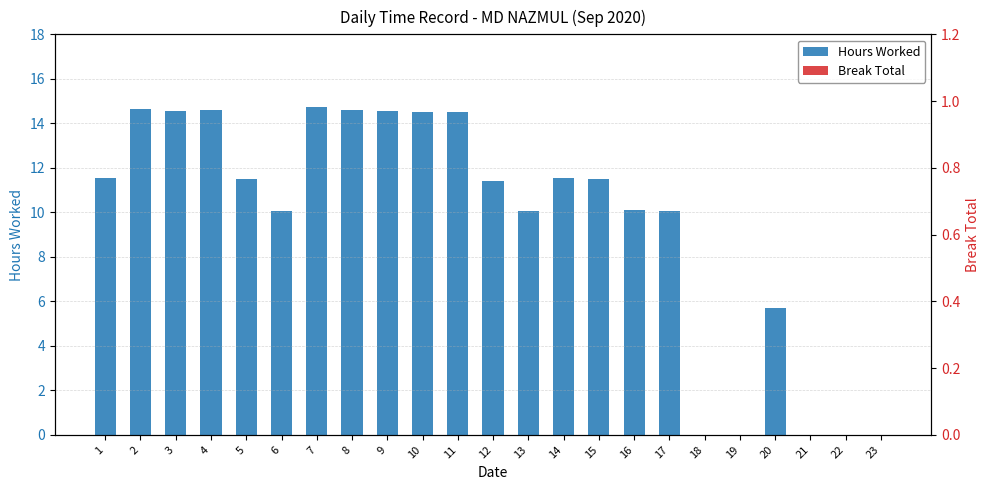

List the series in order of their overall mean, lowest first.

Break Total, Hours Worked